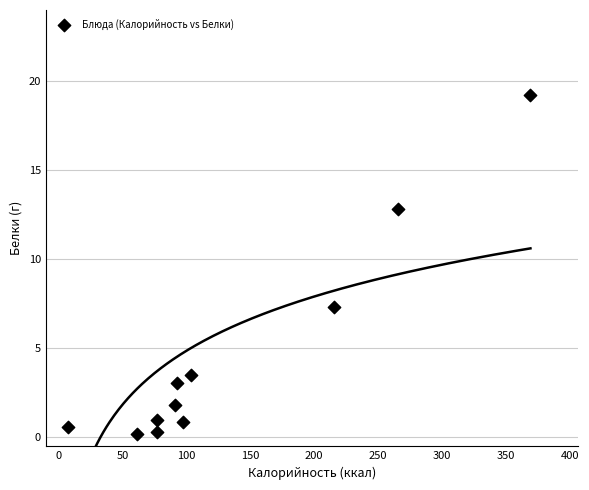

What Y value in the scatter plot is closest to 9?

7.3